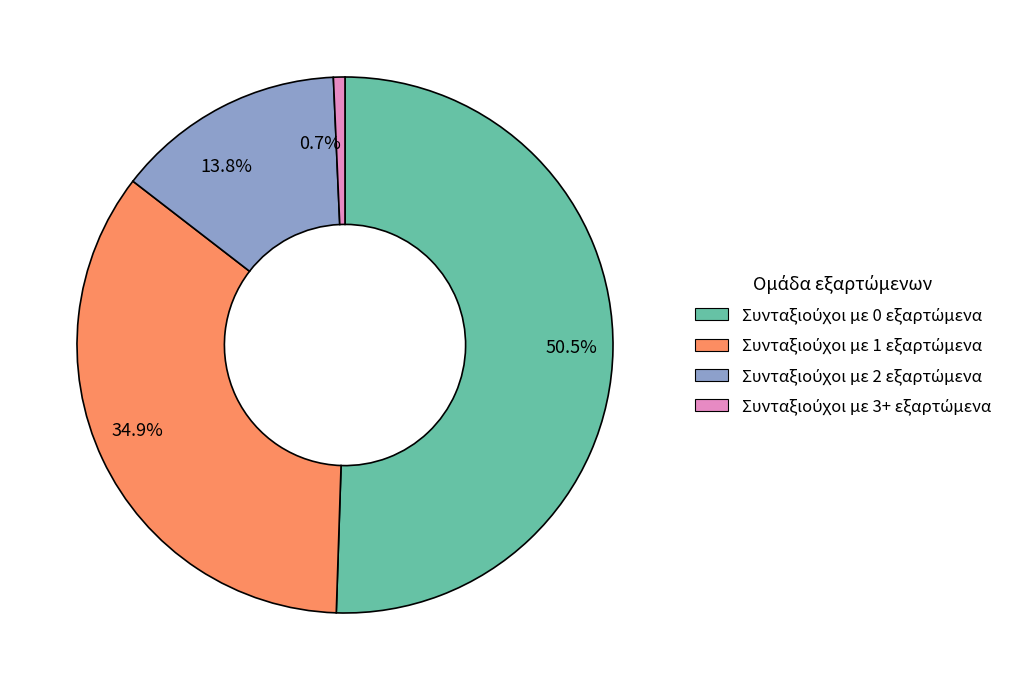

Rank the categories by value from lowest to highest.

0.7%, 13.8%, 34.9%, 50.5%